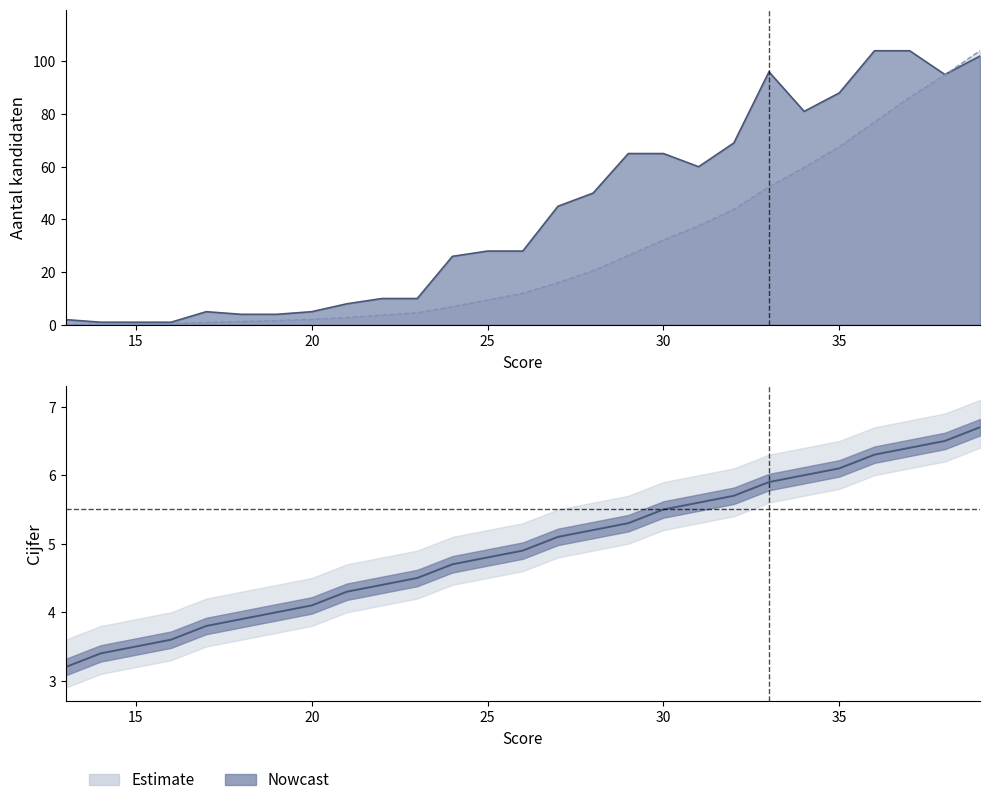

Reading left to right, what are all the values shown in this chart?

aantal_kandidaten: 2.0	1.0	1.0	1.0	5.0	4.0	4.0	5.0	8.0	10.0	10.0	26.0	28.0	28.0	45.0	50.0	65.0	65.0	60.0	69.0	96.0	81.0	88.0	104.0	104.0	95.0	102.0
cijfer: 3.2	3.4	3.5	3.6	3.8	3.9	4.0	4.1	4.3	4.4	4.5	4.7	4.8	4.9	5.1	5.2	5.3	5.5	5.6	5.7	5.9	6.0	6.1	6.3	6.4	6.5	6.7
cum_aantal: 0.2	0.3	0.4	0.4	0.9	1.3	1.6	2.1	2.8	3.7	4.6	6.9	9.4	12.0	16.0	20.5	26.3	32.2	37.6	43.8	52.4	59.7	67.6	76.9	86.3	94.8	104.0